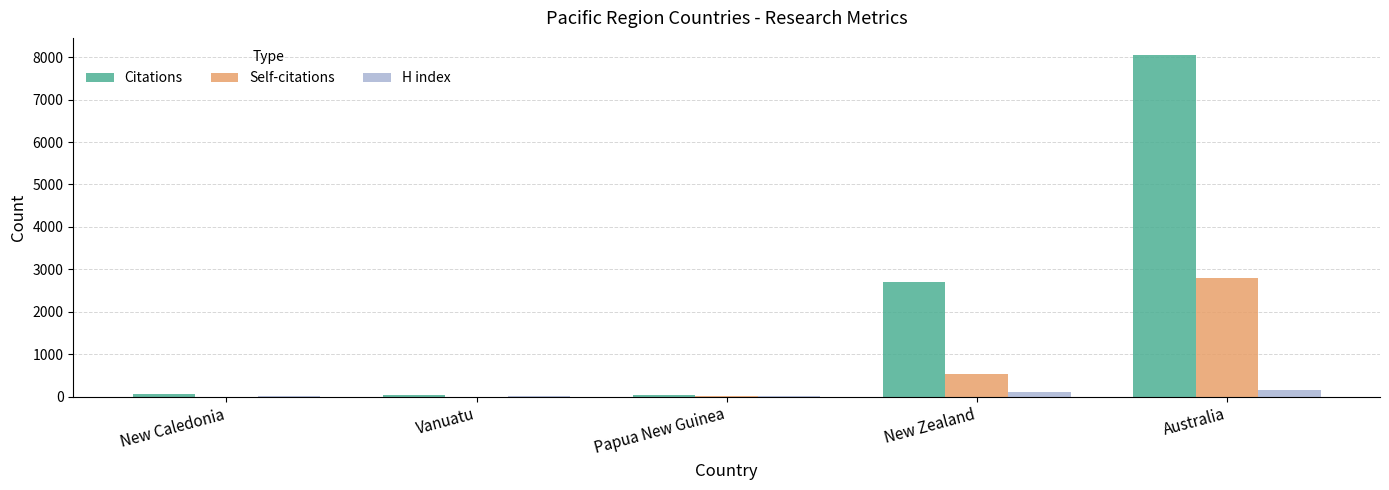

Is it true that Citations equals 70 at New Caledonia?

True